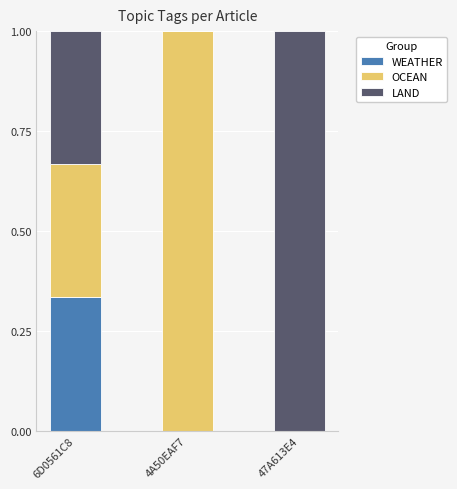

What is the total value across all series at 4A50EAF7?

1.0